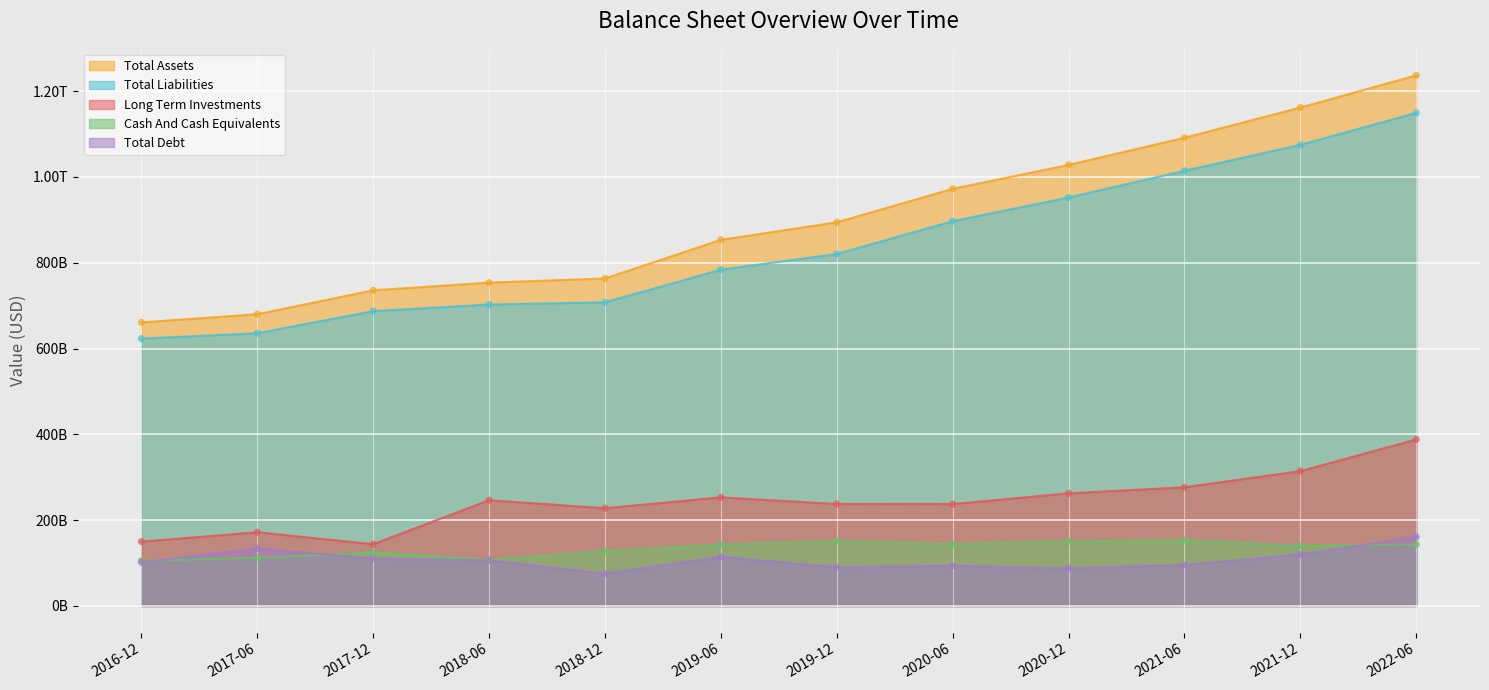

Which series reaches the maximum Y coordinate?

Total Assets